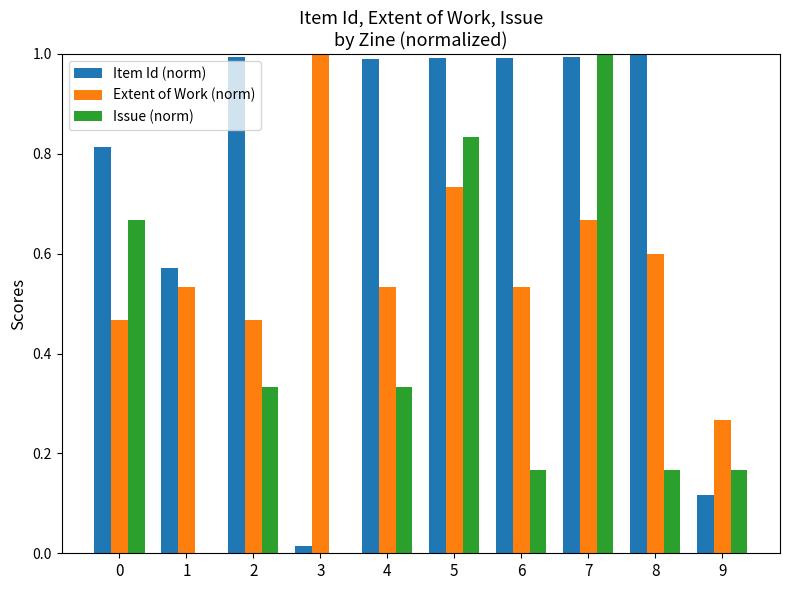

What is the greatest value displayed?

1.0